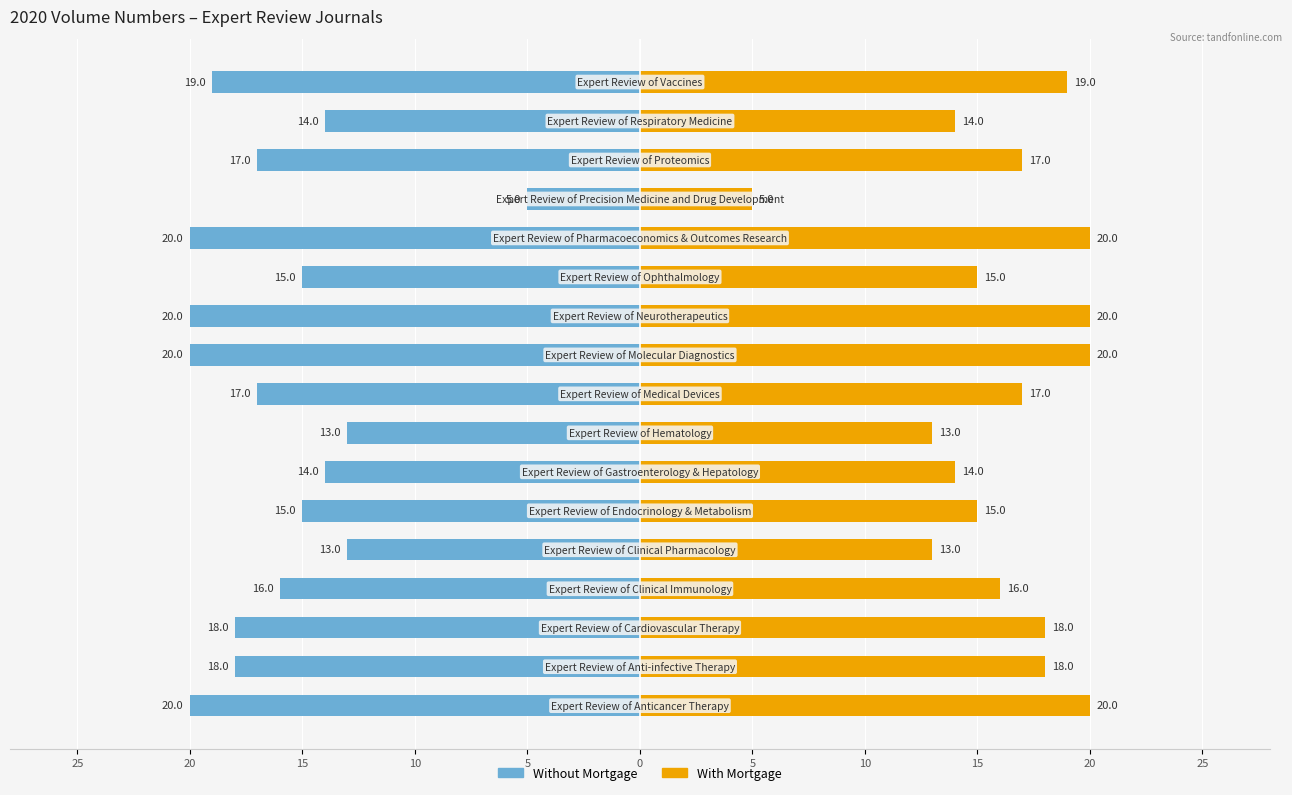

How many groups of bars are there?

17